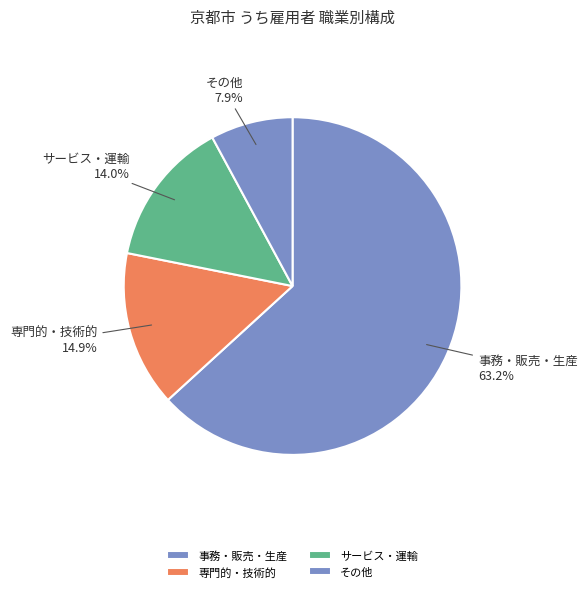

Combined, do その他 and 専門的・技術的 account for over 50%?

No